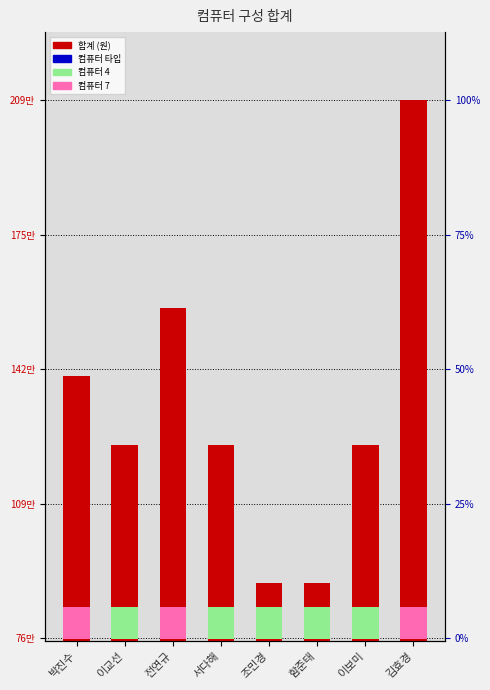

Count the values in the range 1240000 to 1578000.

5